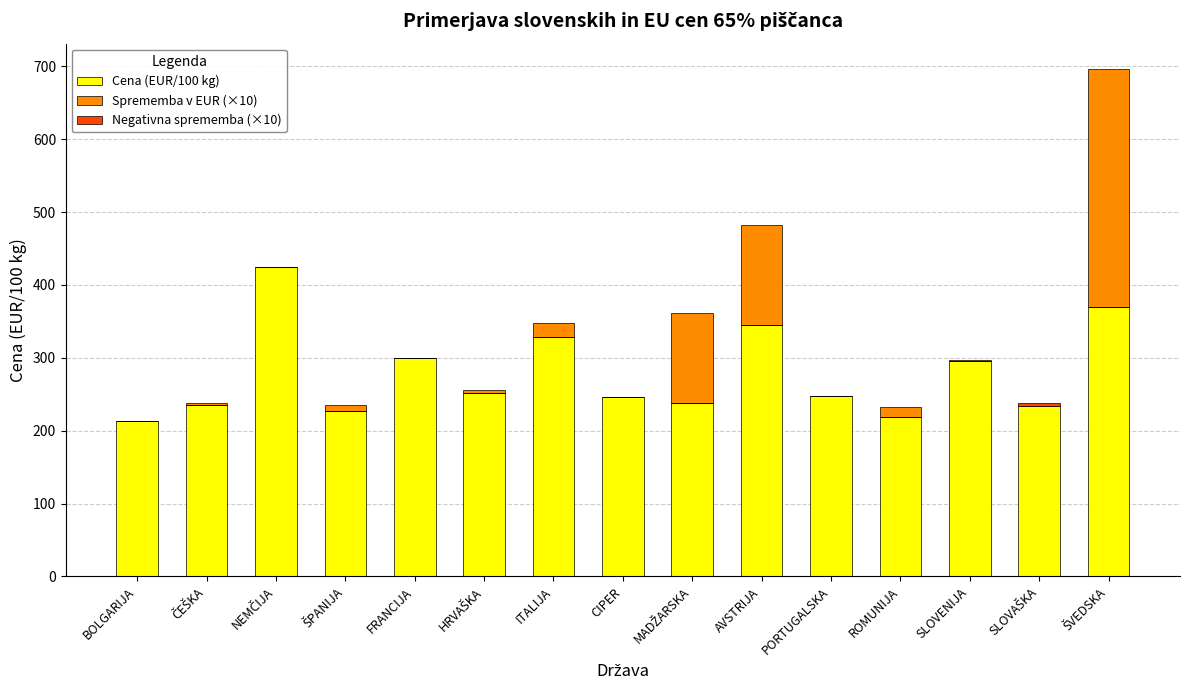

What is the total value across all series at ŠVEDSKA?

696.3